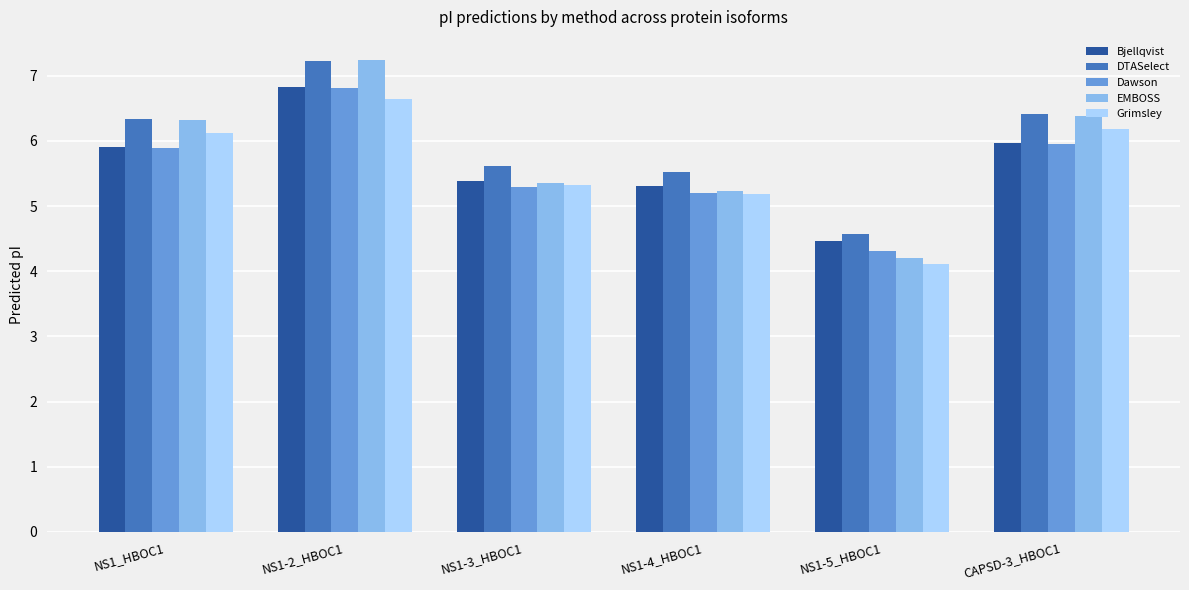

Reading left to right, extract all data points from this chart.

Bjellqvist: 5.9	6.8	5.4	5.3	4.5	6.0
DTASelect: 6.3	7.2	5.6	5.5	4.6	6.4
Dawson: 5.9	6.8	5.3	5.2	4.3	6.0
EMBOSS: 6.3	7.2	5.4	5.2	4.2	6.4
Grimsley: 6.1	6.6	5.3	5.2	4.1	6.2